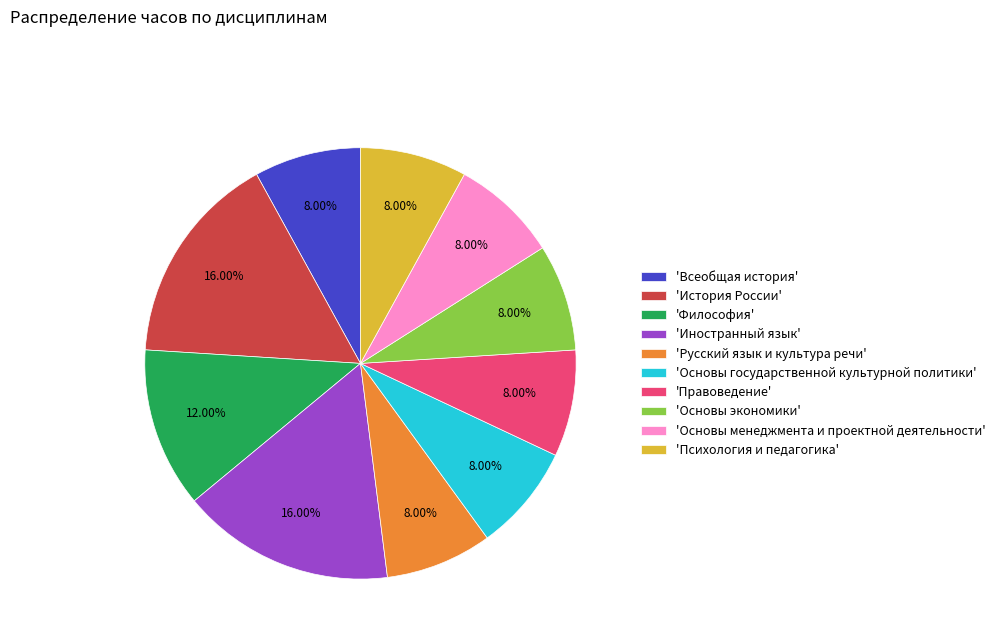

Which has a higher value, 'Основы государственной культурной политики' or 'История России'?

'История России'